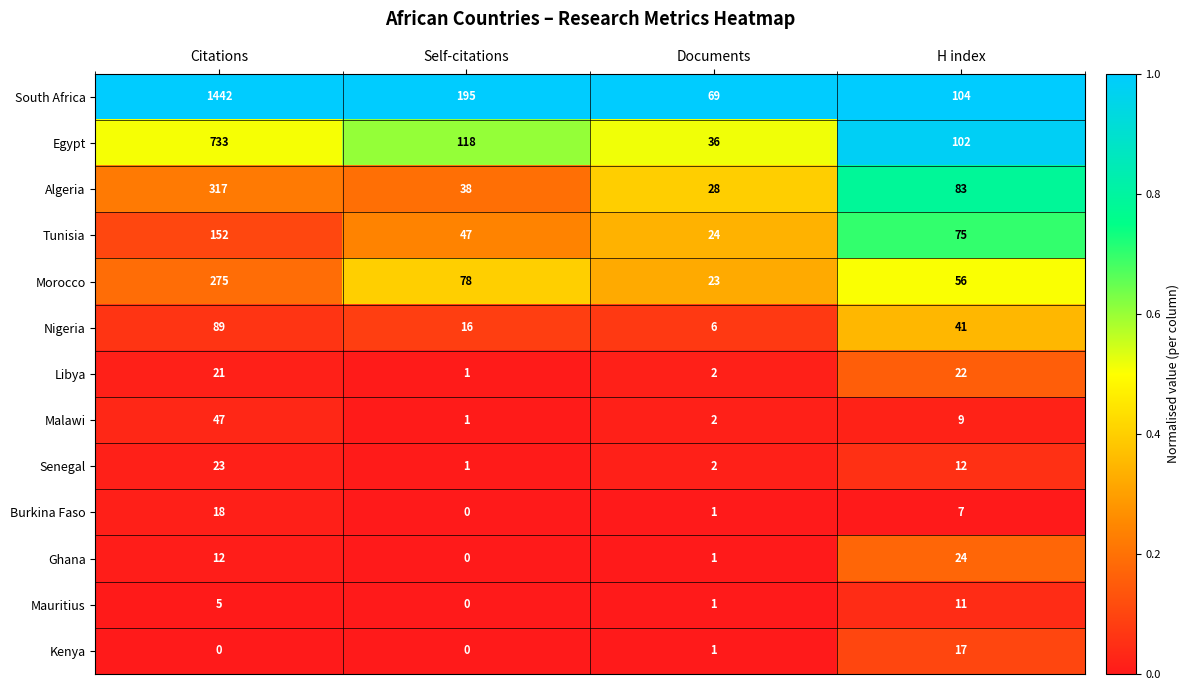

Which category has the highest value across all series?

Citations